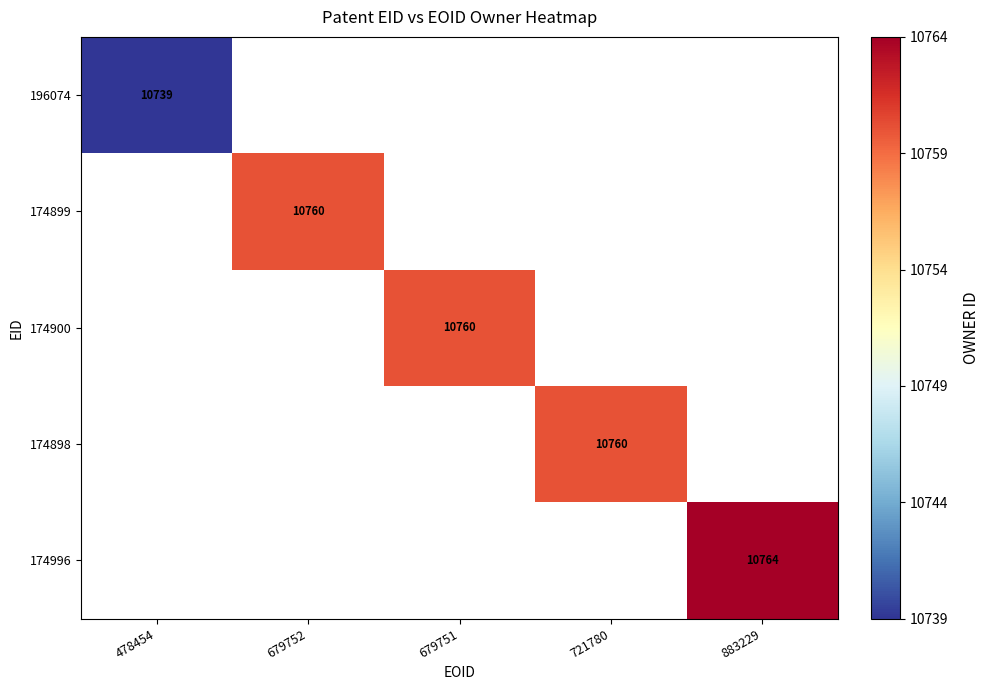

True or false: 174898 has a value of 14088 at 721780.

False